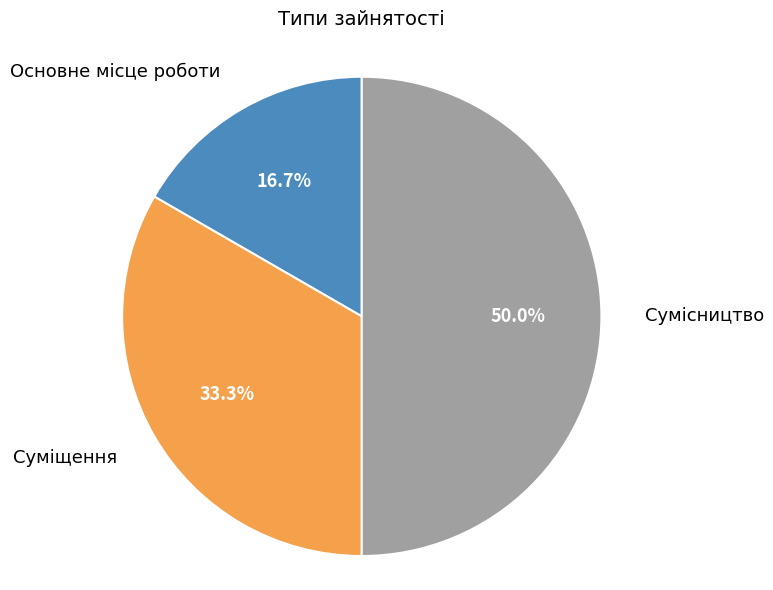

How many slices are in this pie chart?

3